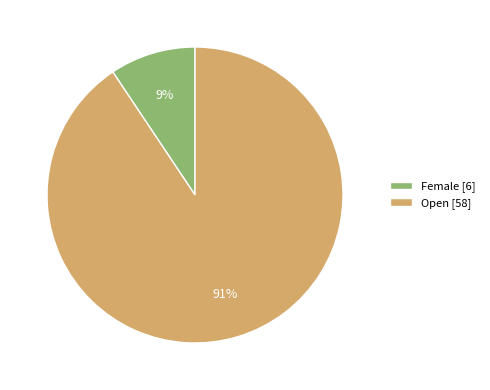

To the nearest percent, what portion does Female [6] represent?

9%